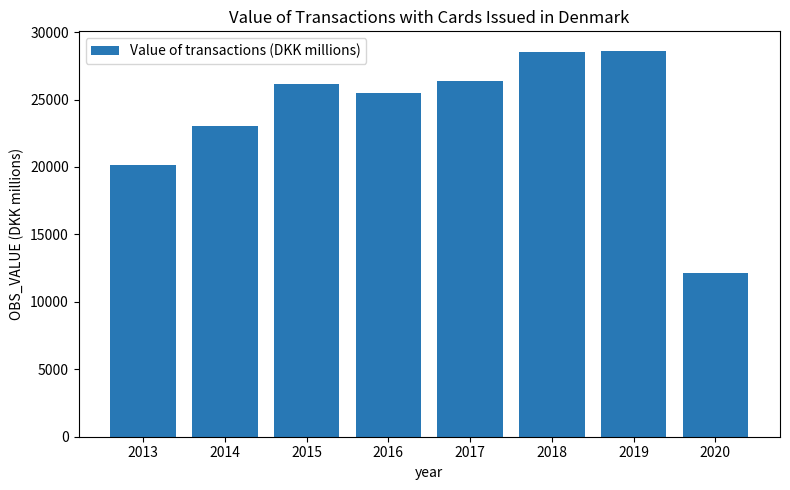

Which label corresponds to the smallest value in the chart?

2020